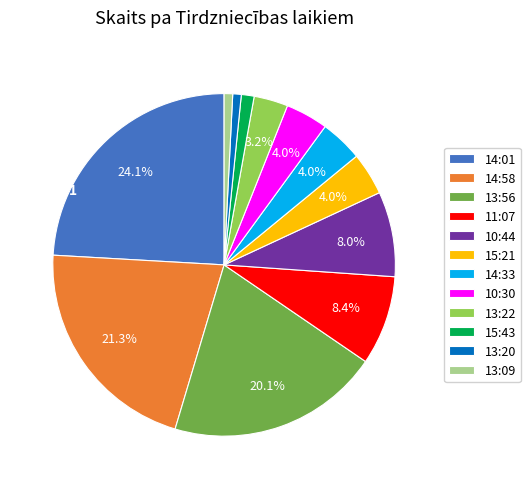

What percentage do 10:30 and 13:56 together represent?

24.1%